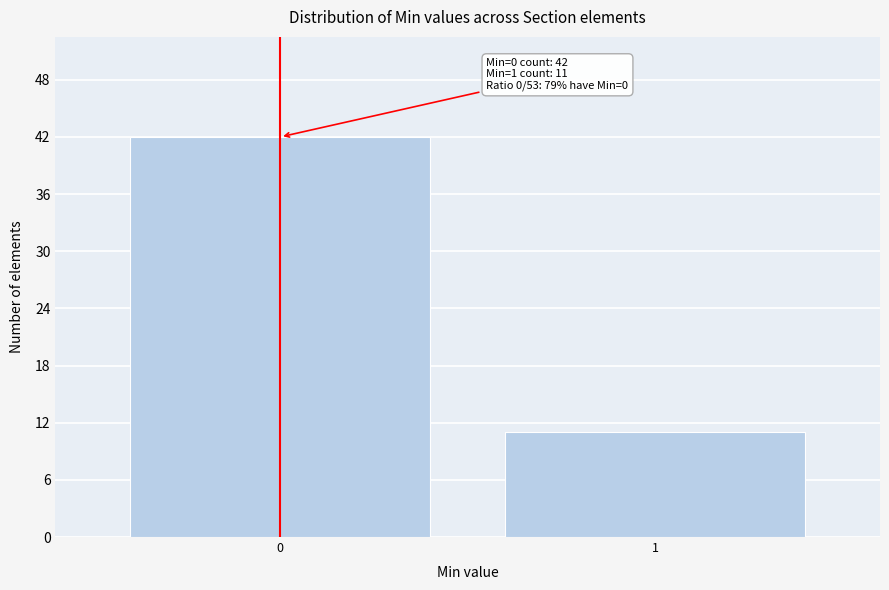

Reading left to right, transcribe all the data shown in this chart.

0=42	1=11